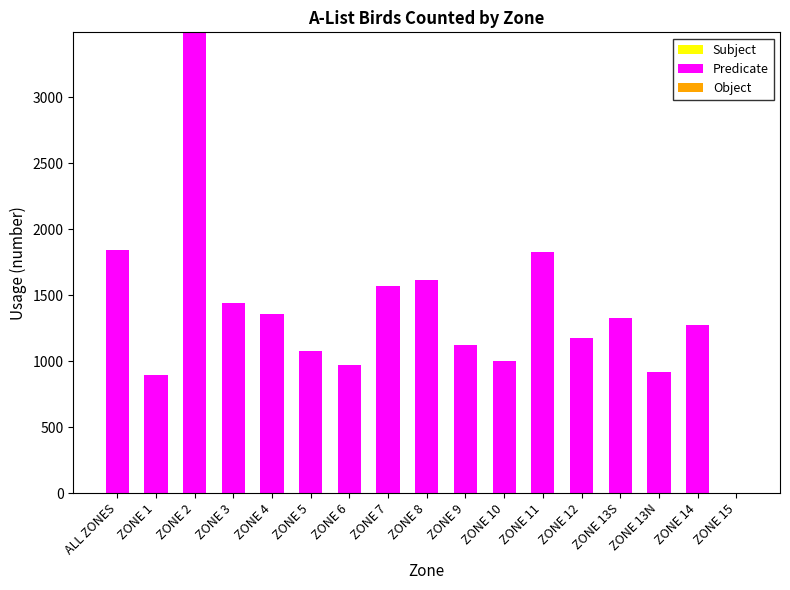

What is the sum of all values?

22918